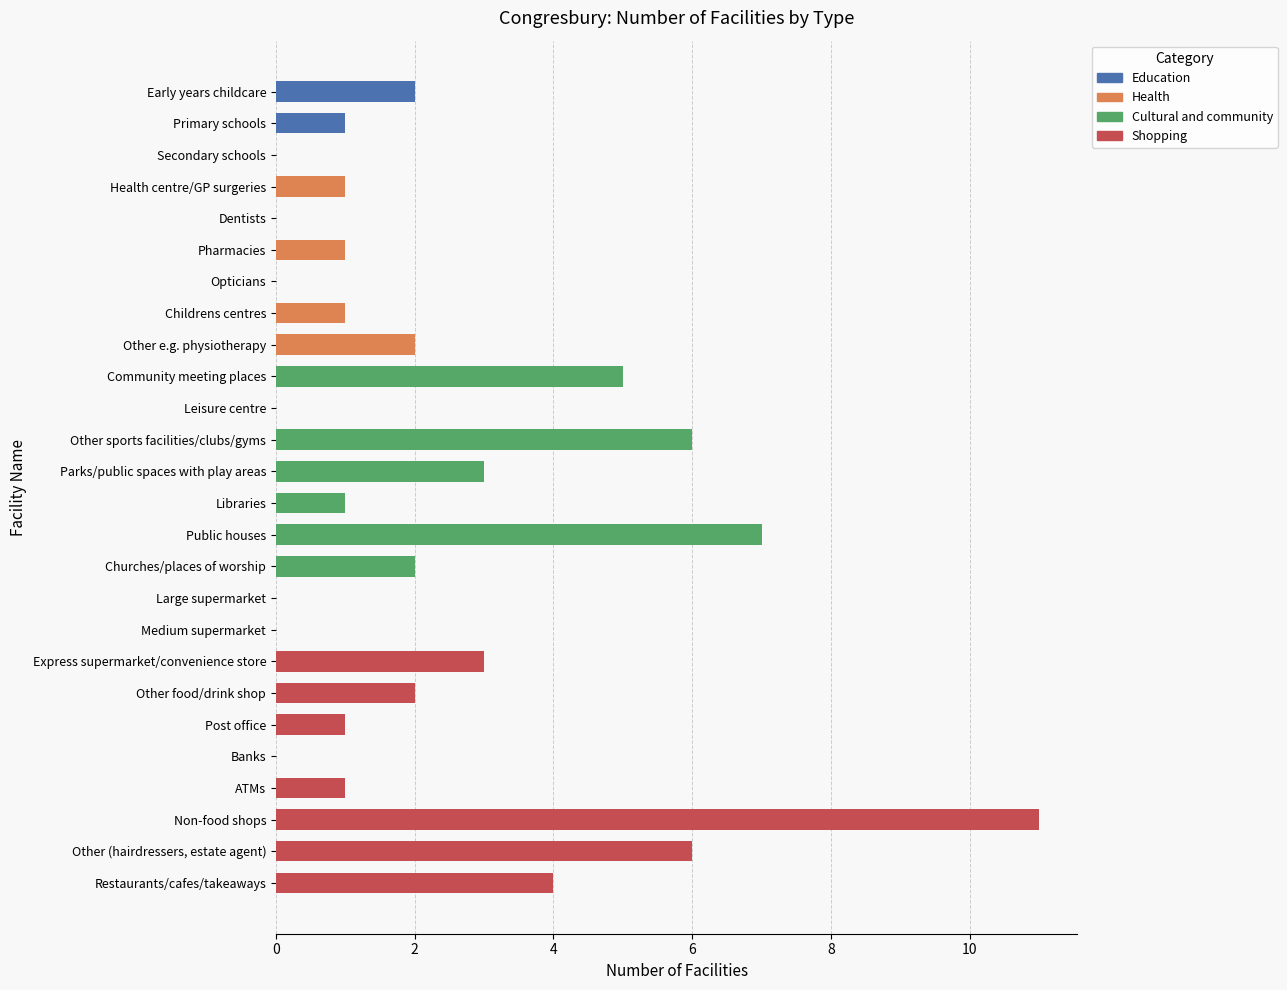

What is the sum of the values at ATMs and Public houses?

8